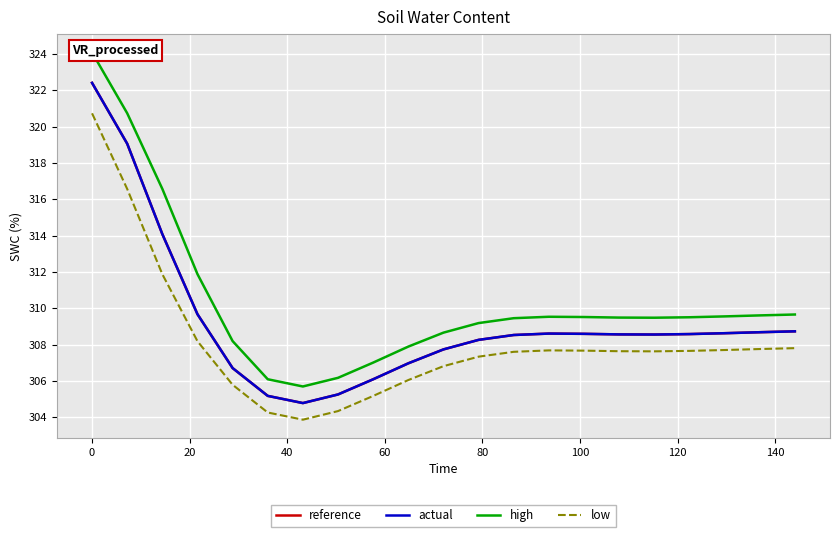

What is the minimum value for actual?

304.8